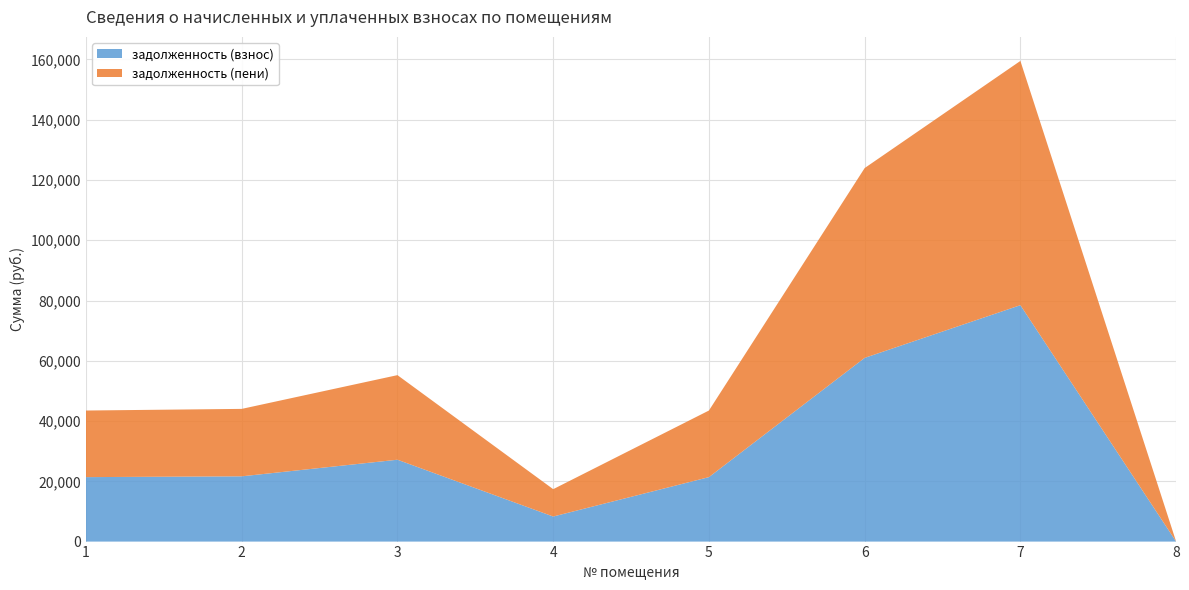

Reading left to right, list all the values displayed in this chart.

задолженность (взнос): 21393.6	21661.1	27169.8	8318.1	21393.6	60971.8	78461.2	0.0
задолженность (пени): 22104.0	22380.4	28072.0	9078.8	22104.0	62996.4	81066.5	0.0